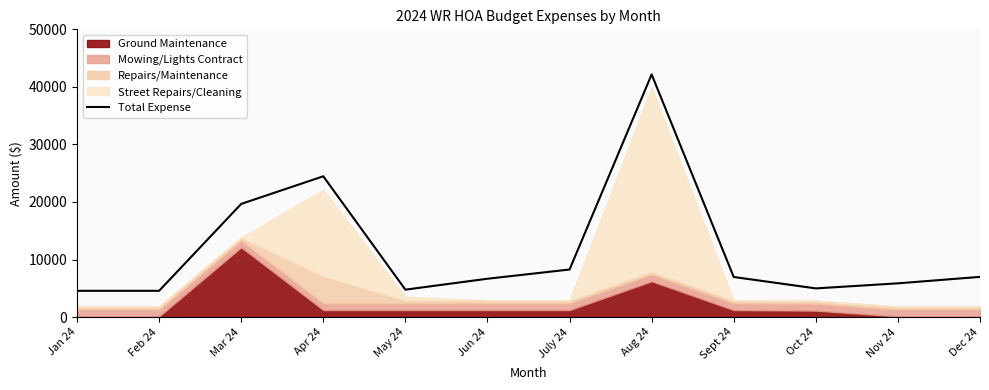

Reading left to right, transcribe all the data shown in this chart.

4563.3	4563.3	19663.3	24463.3	4763.3	6663.3	8263.3	42163.3	6963.3	4983.3	5863.3	6983.3